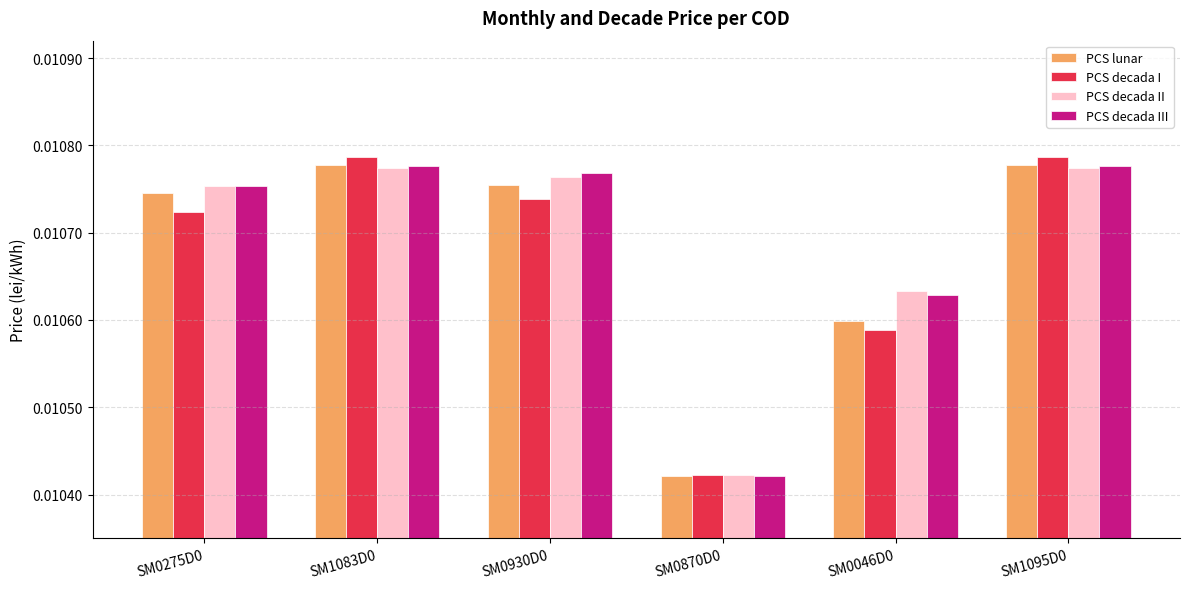

How many PCS decada III values are between 0 and 1?

6